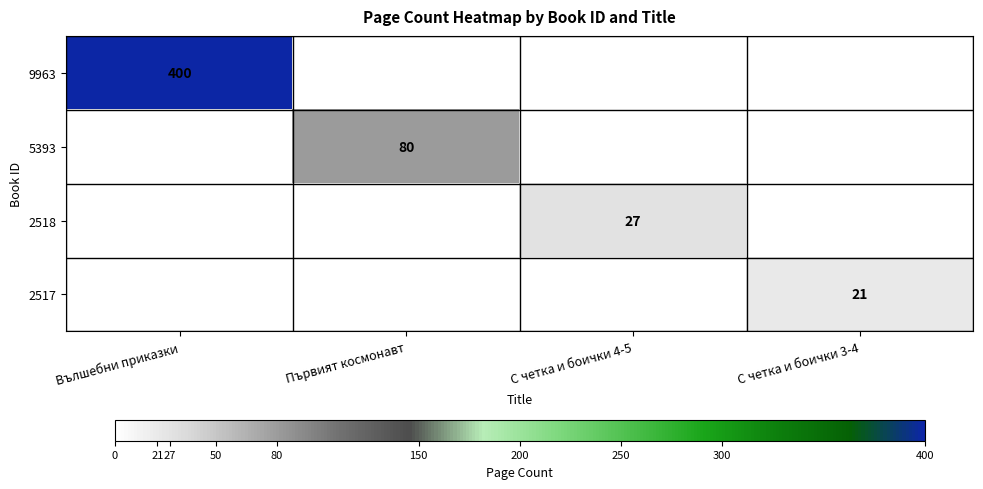

At which category does the chart reach its peak across all series?

Вълшебни приказки